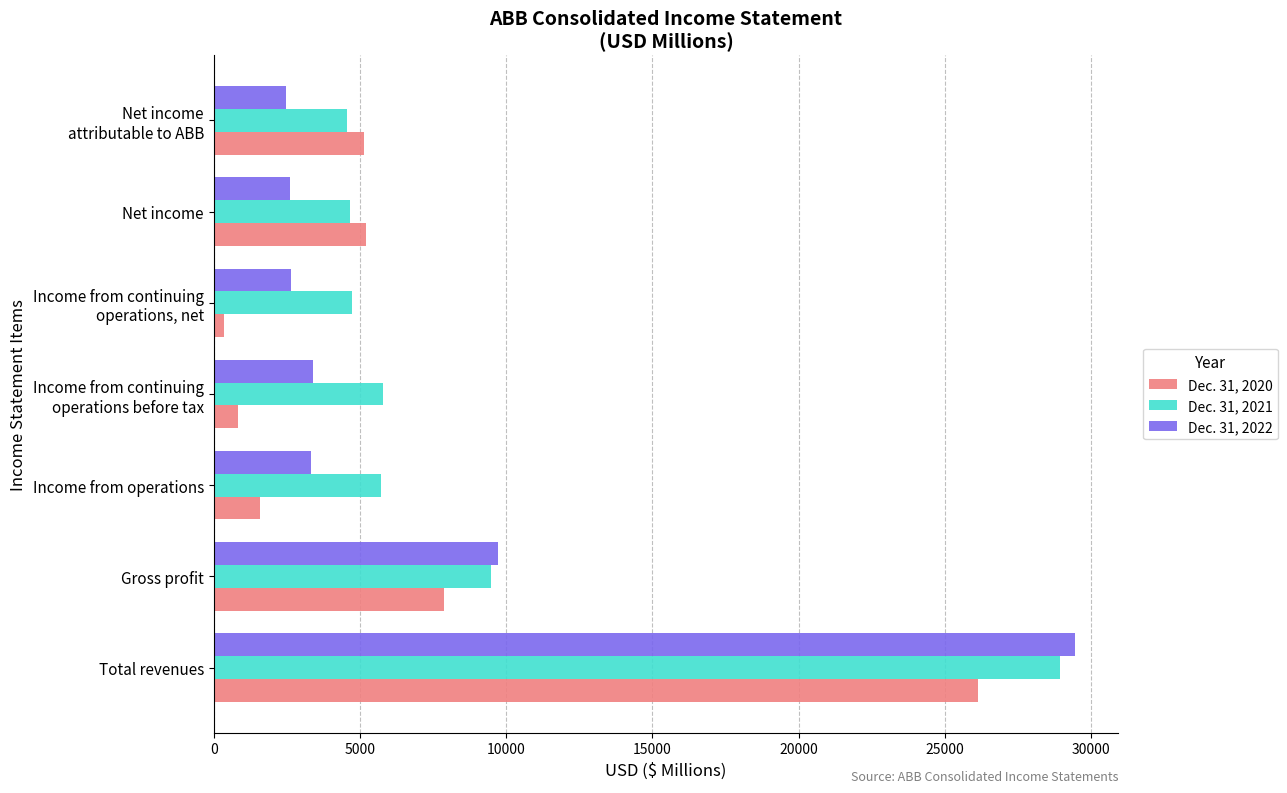

Where is Dec. 31, 2021 nearest to the value 16745?

Gross profit